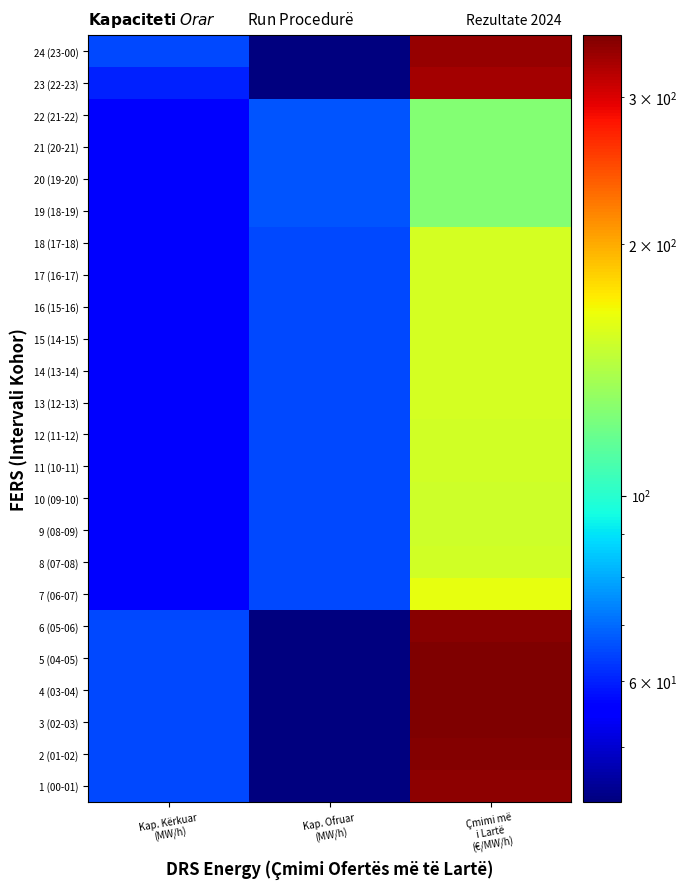

Reading right to left, extract all data points from this chart.

1 (00-01): Çmimi më
i Lartë
(€/MW/h)=346.5	Kap. Ofruar
(MW/h)=43.0	Kap. Kërkuar
(MW/h)=65.0
2 (01-02): Çmimi më
i Lartë
(€/MW/h)=350.4	Kap. Ofruar
(MW/h)=43.0	Kap. Kërkuar
(MW/h)=65.0
3 (02-03): Çmimi më
i Lartë
(€/MW/h)=354.2	Kap. Ofruar
(MW/h)=43.0	Kap. Kërkuar
(MW/h)=65.0
4 (03-04): Çmimi më
i Lartë
(€/MW/h)=355.7	Kap. Ofruar
(MW/h)=43.0	Kap. Kërkuar
(MW/h)=65.0
5 (04-05): Çmimi më
i Lartë
(€/MW/h)=353.7	Kap. Ofruar
(MW/h)=43.0	Kap. Kërkuar
(MW/h)=65.0
6 (05-06): Çmimi më
i Lartë
(€/MW/h)=347.9	Kap. Ofruar
(MW/h)=43.0	Kap. Kërkuar
(MW/h)=65.0
7 (06-07): Çmimi më
i Lartë
(€/MW/h)=163.1	Kap. Ofruar
(MW/h)=65.0	Kap. Kërkuar
(MW/h)=55.0
8 (07-08): Çmimi më
i Lartë
(€/MW/h)=153.5	Kap. Ofruar
(MW/h)=65.0	Kap. Kërkuar
(MW/h)=55.0
9 (08-09): Çmimi më
i Lartë
(€/MW/h)=152.1	Kap. Ofruar
(MW/h)=65.0	Kap. Kërkuar
(MW/h)=55.0
10 (09-10): Çmimi më
i Lartë
(€/MW/h)=152.8	Kap. Ofruar
(MW/h)=65.0	Kap. Kërkuar
(MW/h)=55.0
11 (10-11): Çmimi më
i Lartë
(€/MW/h)=154.3	Kap. Ofruar
(MW/h)=65.0	Kap. Kërkuar
(MW/h)=55.0
12 (11-12): Çmimi më
i Lartë
(€/MW/h)=153.7	Kap. Ofruar
(MW/h)=65.0	Kap. Kërkuar
(MW/h)=55.0
13 (12-13): Çmimi më
i Lartë
(€/MW/h)=154.7	Kap. Ofruar
(MW/h)=65.0	Kap. Kërkuar
(MW/h)=55.0
14 (13-14): Çmimi më
i Lartë
(€/MW/h)=155.2	Kap. Ofruar
(MW/h)=65.0	Kap. Kërkuar
(MW/h)=55.0
15 (14-15): Çmimi më
i Lartë
(€/MW/h)=155.6	Kap. Ofruar
(MW/h)=65.0	Kap. Kërkuar
(MW/h)=55.0
16 (15-16): Çmimi më
i Lartë
(€/MW/h)=155.0	Kap. Ofruar
(MW/h)=65.0	Kap. Kërkuar
(MW/h)=55.0
17 (16-17): Çmimi më
i Lartë
(€/MW/h)=155.1	Kap. Ofruar
(MW/h)=65.0	Kap. Kërkuar
(MW/h)=55.0
18 (17-18): Çmimi më
i Lartë
(€/MW/h)=154.8	Kap. Ofruar
(MW/h)=65.0	Kap. Kërkuar
(MW/h)=55.0
19 (18-19): Çmimi më
i Lartë
(€/MW/h)=125.9	Kap. Ofruar
(MW/h)=67.0	Kap. Kërkuar
(MW/h)=55.0
20 (19-20): Çmimi më
i Lartë
(€/MW/h)=125.9	Kap. Ofruar
(MW/h)=67.0	Kap. Kërkuar
(MW/h)=55.0
21 (20-21): Çmimi më
i Lartë
(€/MW/h)=125.9	Kap. Ofruar
(MW/h)=67.0	Kap. Kërkuar
(MW/h)=55.0
22 (21-22): Çmimi më
i Lartë
(€/MW/h)=125.9	Kap. Ofruar
(MW/h)=67.0	Kap. Kërkuar
(MW/h)=55.0
23 (22-23): Çmimi më
i Lartë
(€/MW/h)=332.1	Kap. Ofruar
(MW/h)=43.0	Kap. Kërkuar
(MW/h)=60.0
24 (23-00): Çmimi më
i Lartë
(€/MW/h)=338.9	Kap. Ofruar
(MW/h)=43.0	Kap. Kërkuar
(MW/h)=65.0